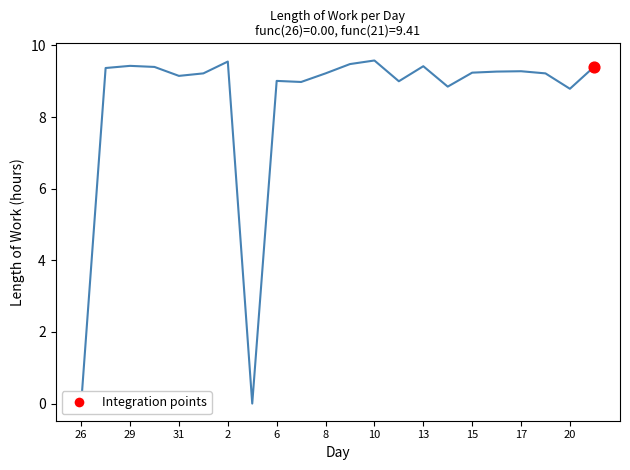

Which has a higher value, 26 or 16?

16